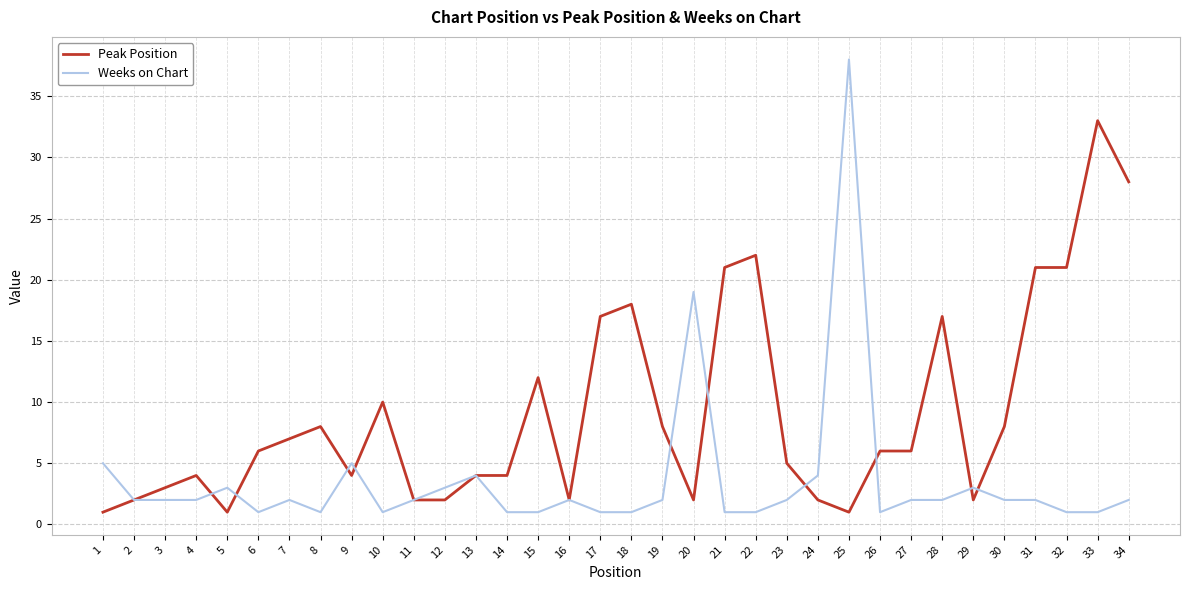

The Weeks on Chart series shows 3 at 5. True or false?

True